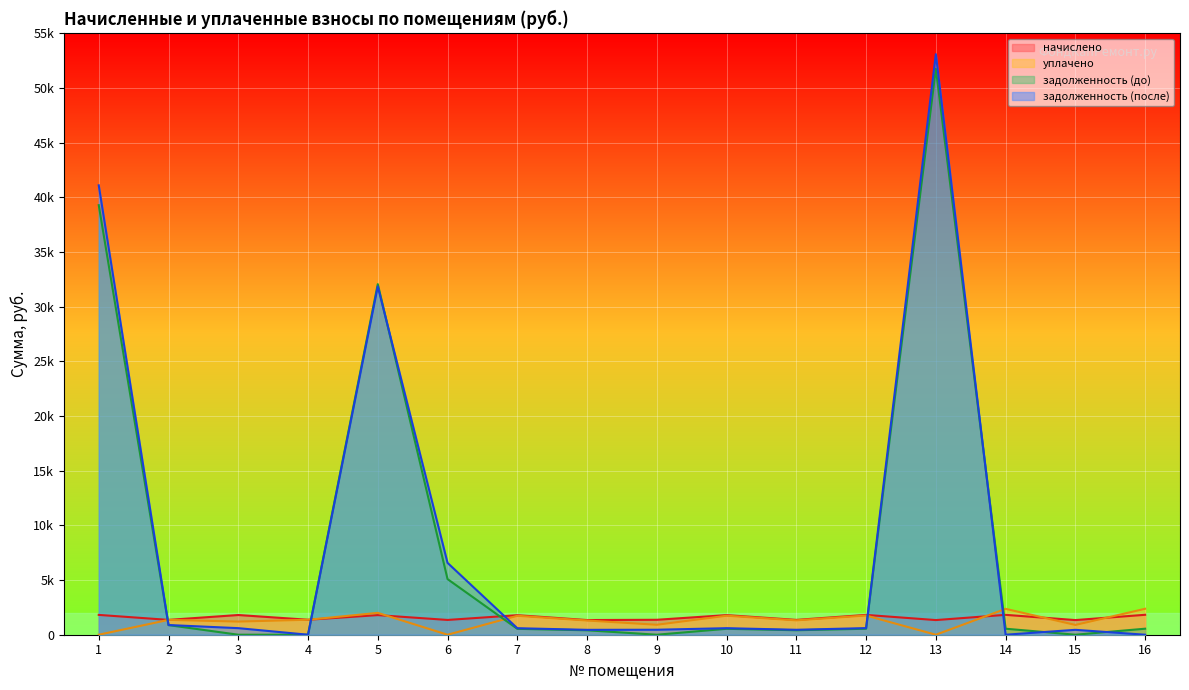

What is the difference between the maximum and second lowest values in the задолженность (после) series?

53106.2